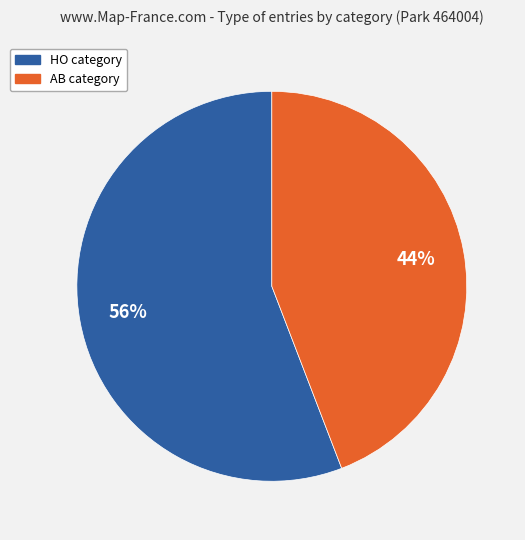

Is it true that AB is 50% of the pie?

False